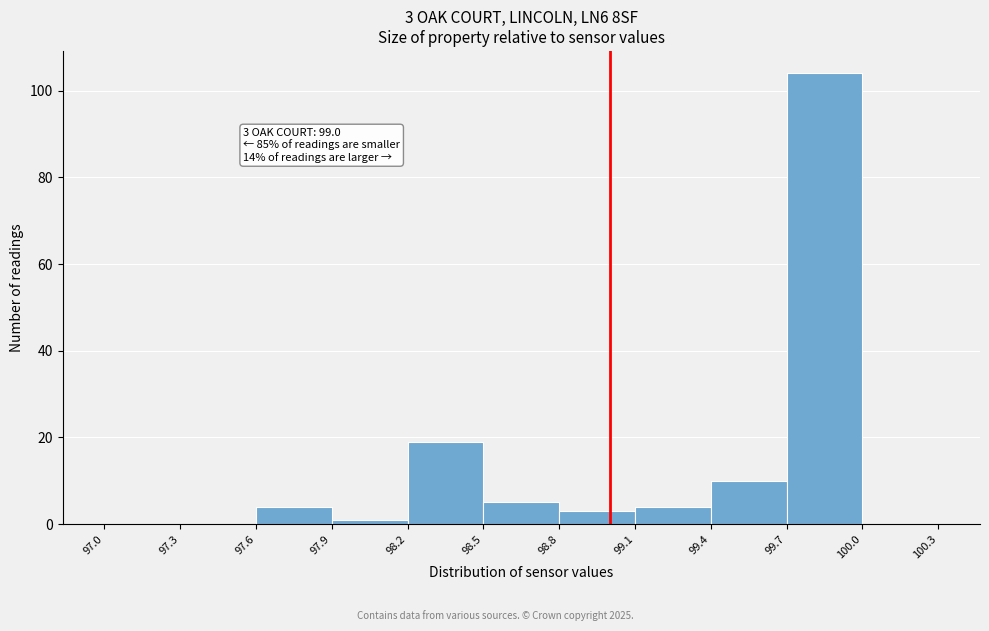

Which range on the x-axis has the tallest bar?

99.7 to 100.0